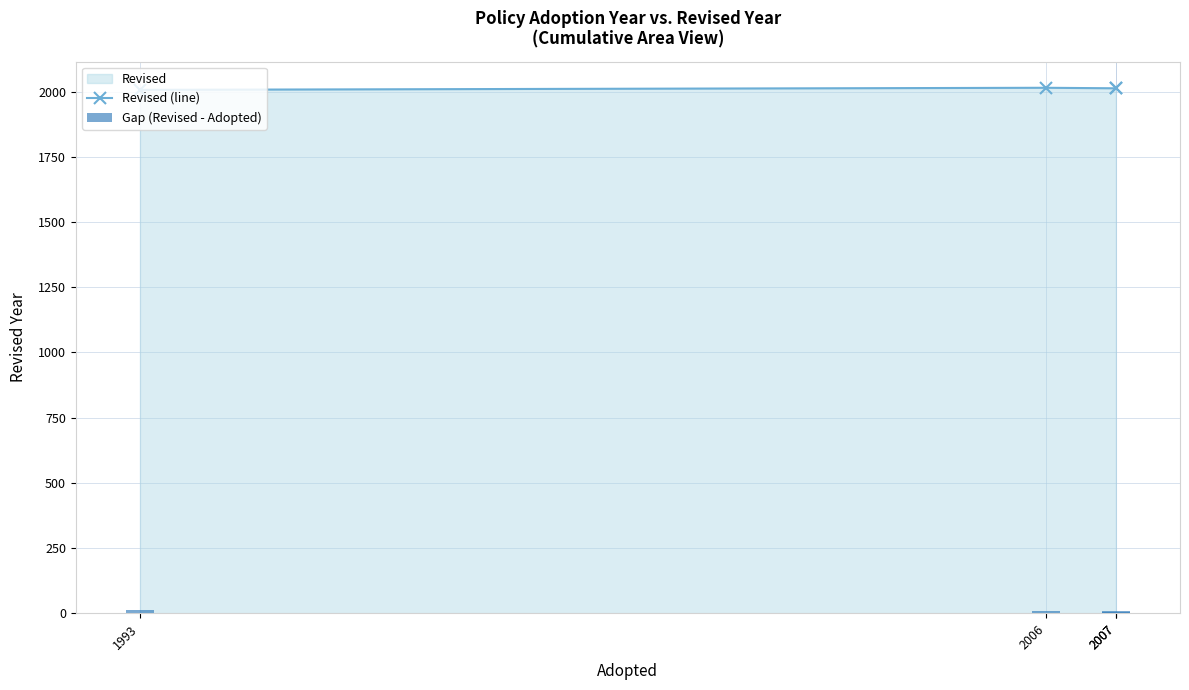

Which series has the largest total across all categories?

Revised (line)